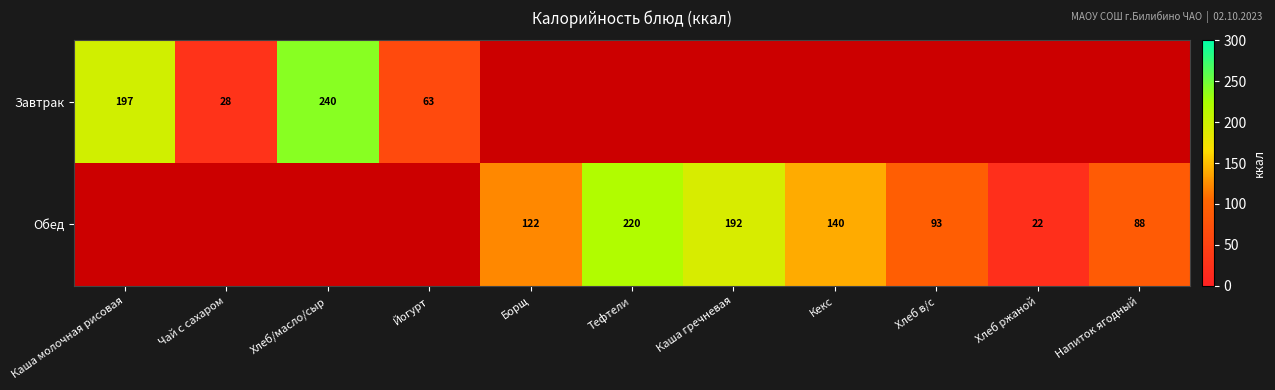

The Завтрак series shows 63 at Йогурт. True or false?

True